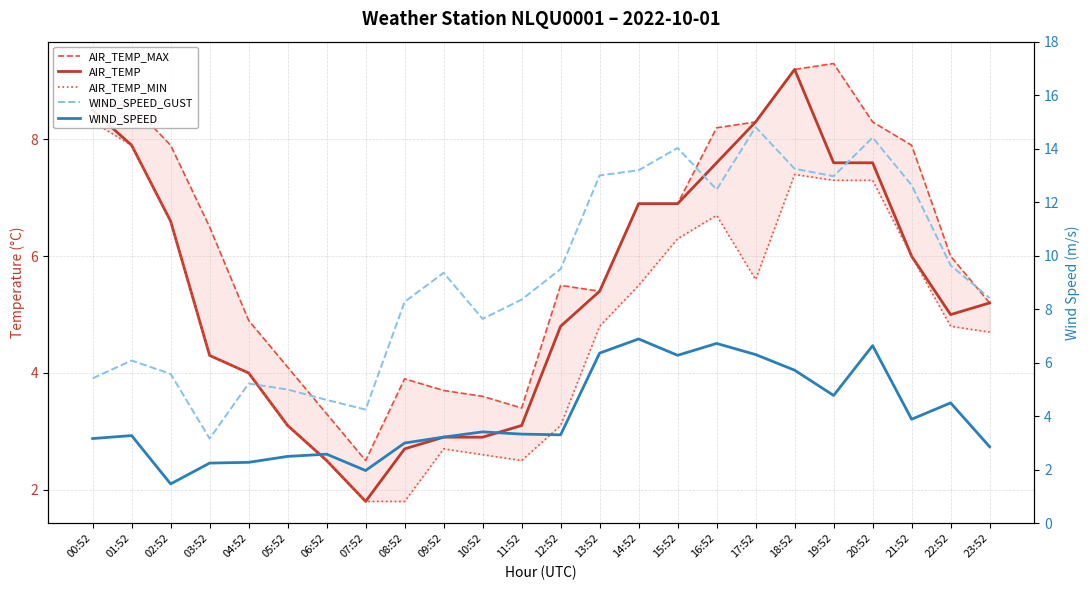

Rank the series by their maximum value, from lowest to highest.

WIND_SPEED, AIR_TEMP_MIN, AIR_TEMP, AIR_TEMP_MAX, WIND_SPEED_GUST